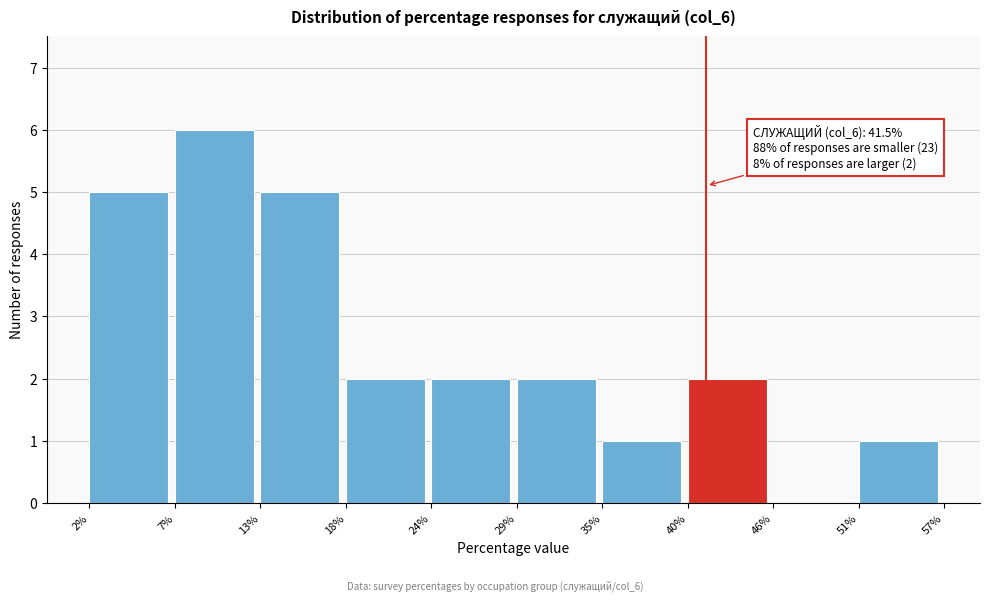

Which range on the x-axis has the tallest bar?

7% to 13%